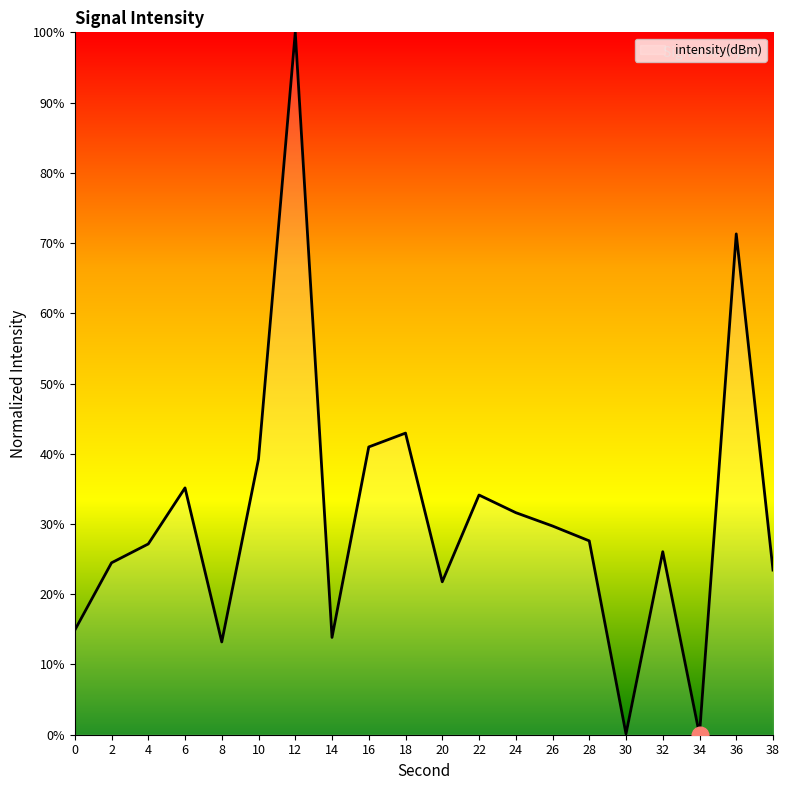

Read the value at 16.

41.0